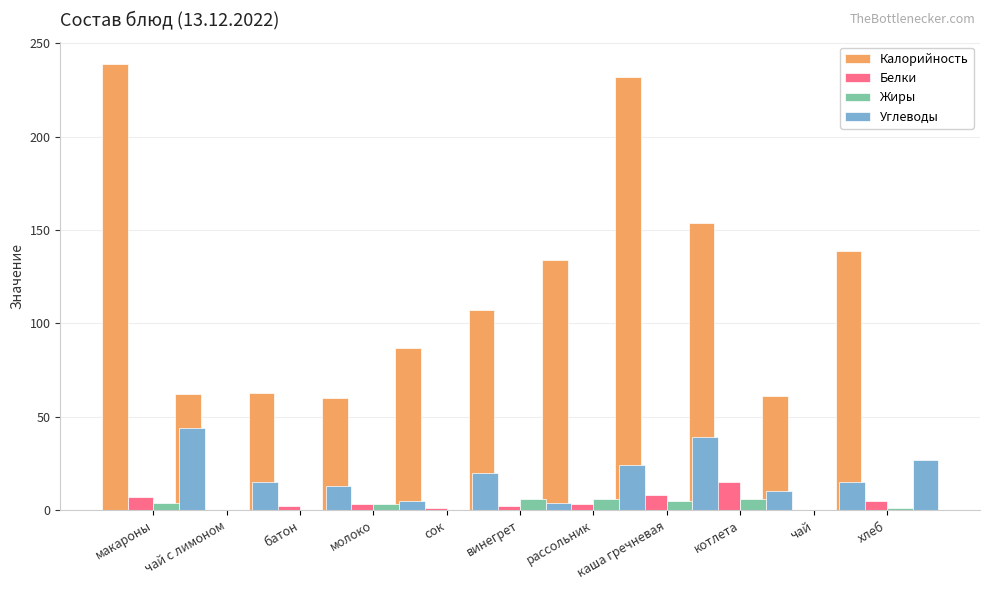

What is the sum of the Калорийность values at сок and рассольник?

338.9